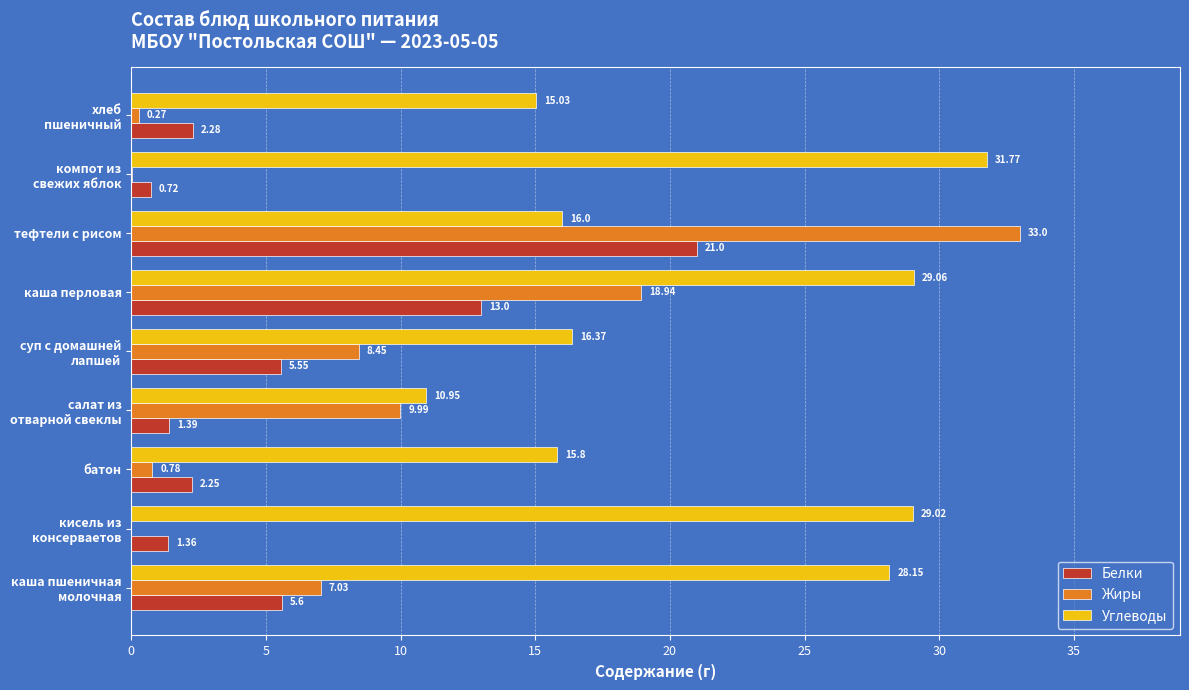

Between батон and тефтели с рисом, which series saw the biggest shift?

Жиры